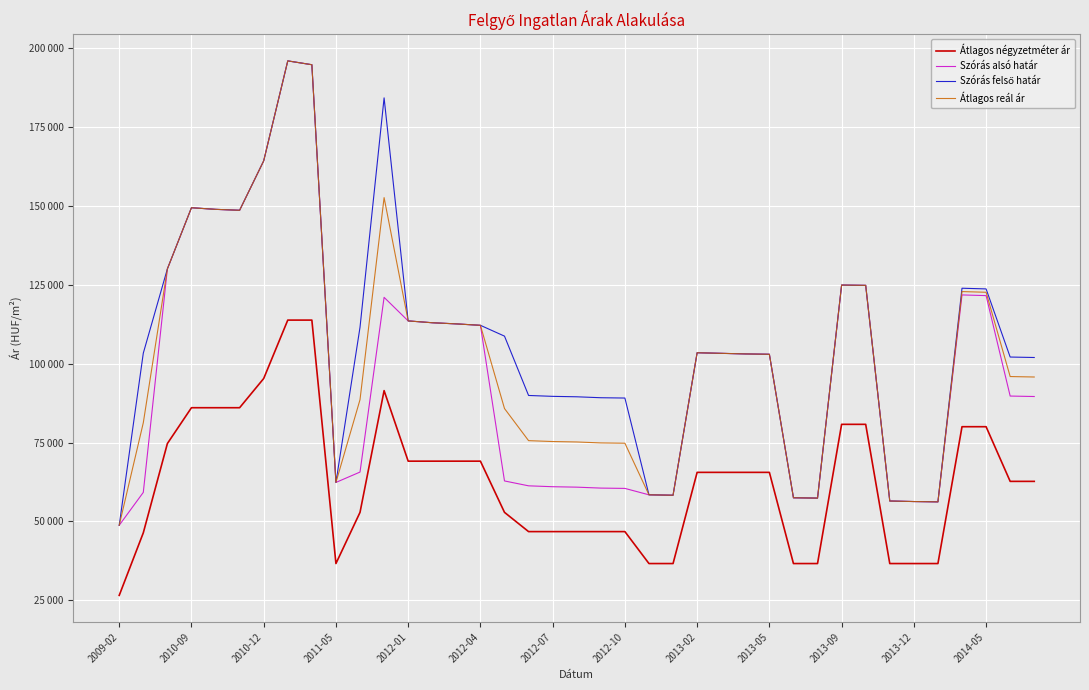

Is this an area chart (filled region under the line)?

No